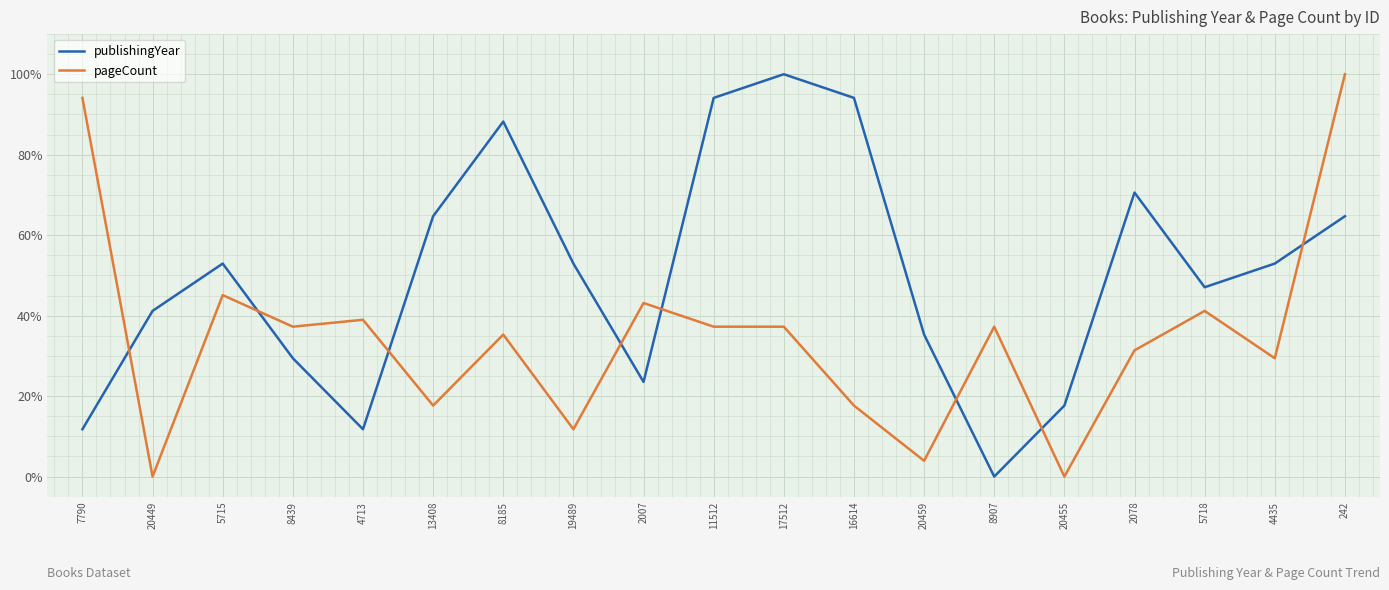

Reading left to right, list all the values displayed in this chart.

publishingYear: 7790=11.8	20449=41.2	5715=52.9	8439=29.4	4713=11.8	13408=64.7	8185=88.2	19489=52.9	2007=23.5	11512=94.1	17512=100.0	16614=94.1	20459=35.3	8907=0.0	20455=17.6	2078=70.6	5718=47.1	4435=52.9	242=64.7
pageCount: 7790=94.1	20449=0.0	5715=45.1	8439=37.3	4713=39.0	13408=17.6	8185=35.3	19489=11.8	2007=43.1	11512=37.3	17512=37.3	16614=17.6	20459=3.9	8907=37.3	20455=0.0	2078=31.4	5718=41.2	4435=29.4	242=100.0